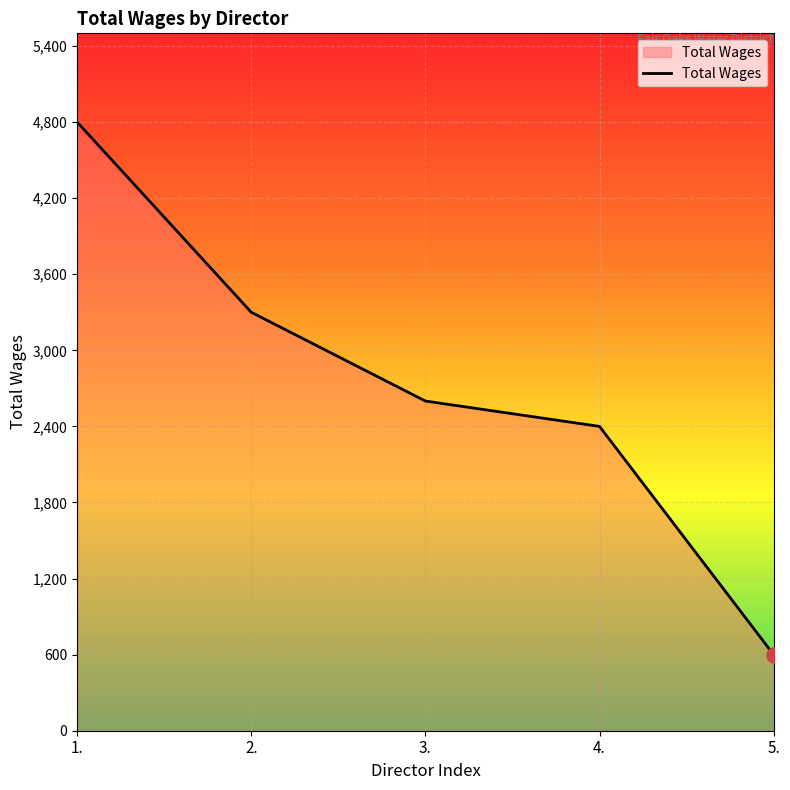

Which has a higher value, 1. or 4.?

1.